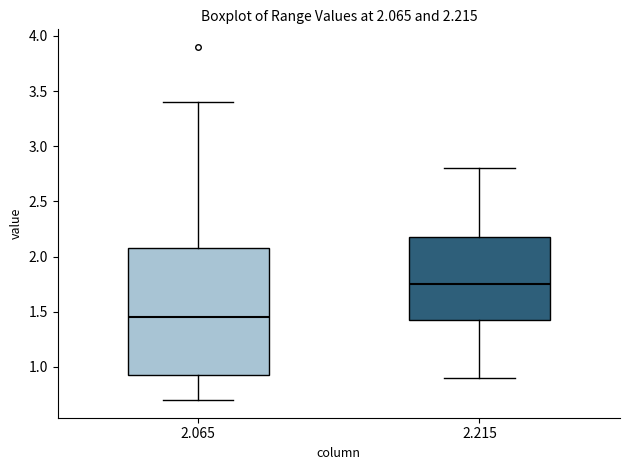

Which box has the lowest median line?

2.065